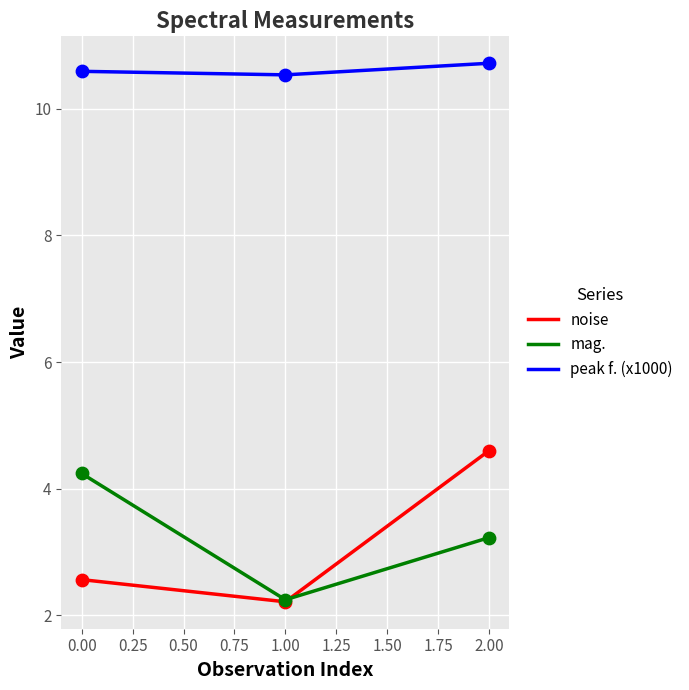

What is the total value across all series at 0?

17.4